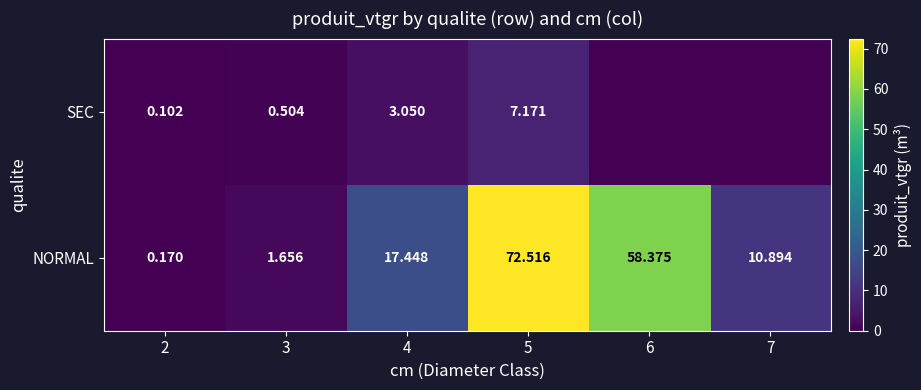

At 5, list the series in order from largest to smallest.

NORMAL, SEC